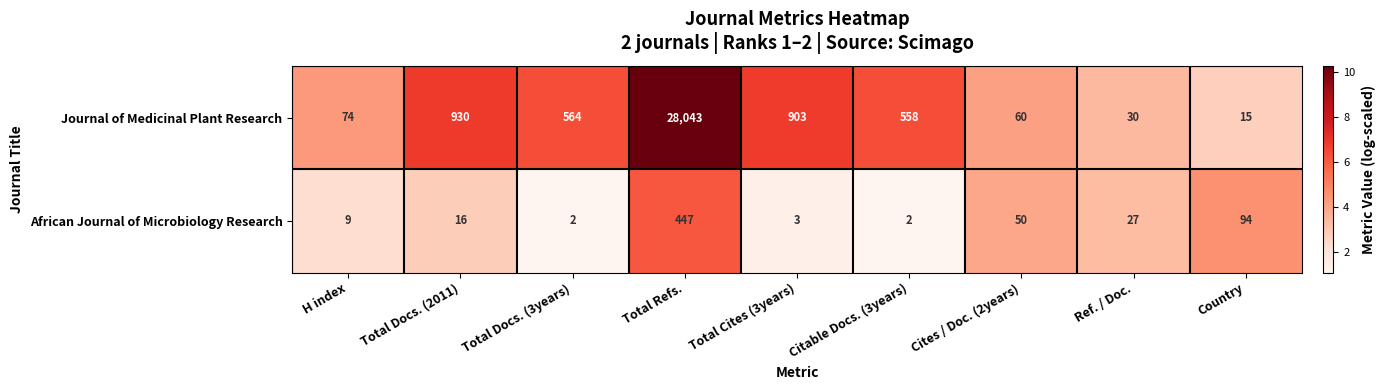

At which label is Journal of Medicinal Plant Research closest to 14029?

Total Docs. (2011)